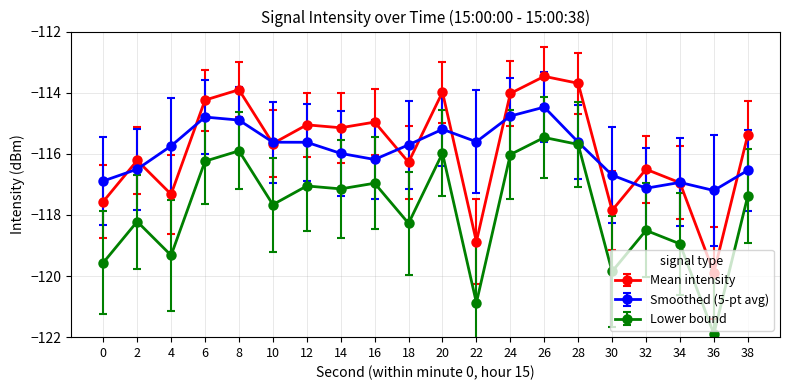

What is the maximum value shown in the chart?

-113.5